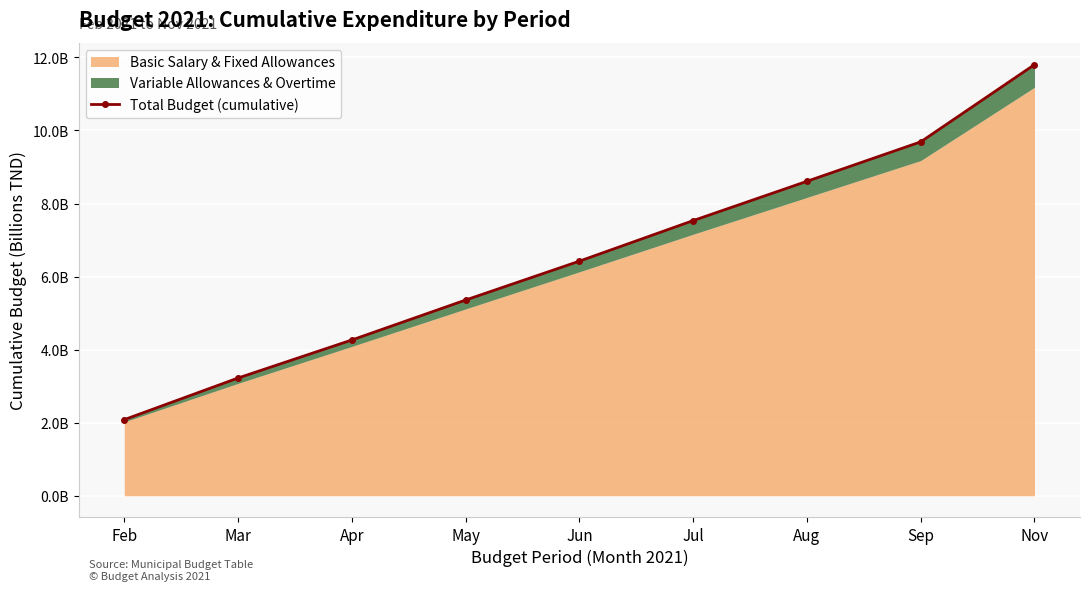

True or false: the data has more than 2 interior local peaks.

False